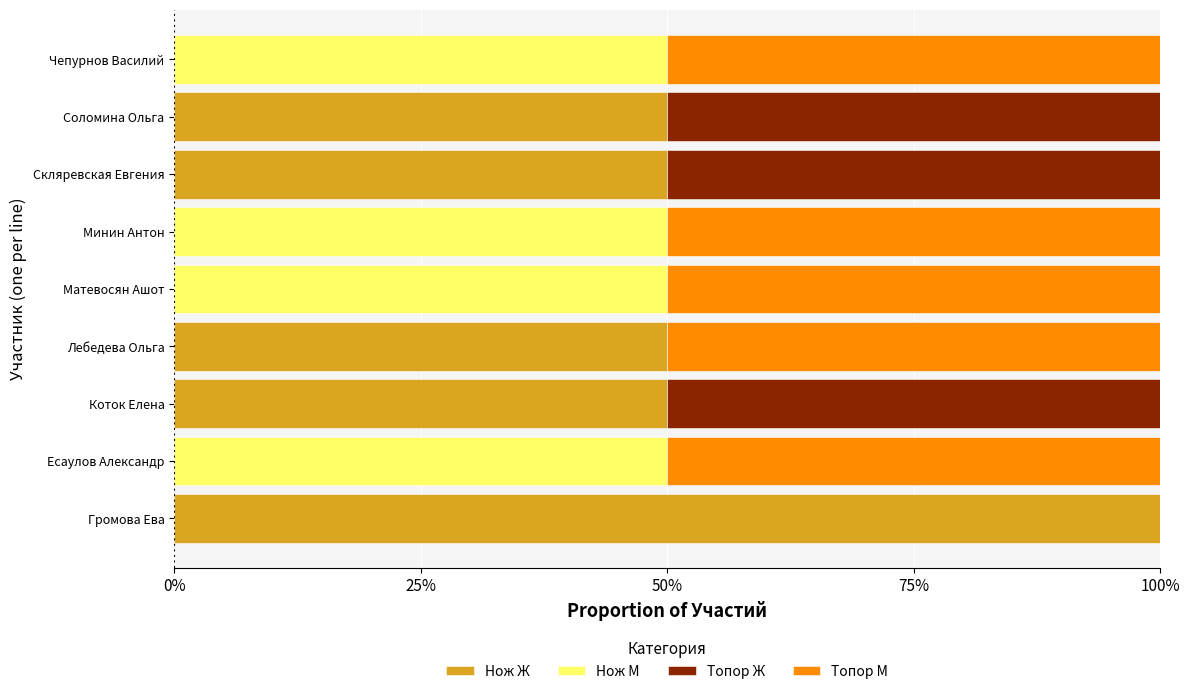

Which series has the largest total across all categories?

Нож Ж